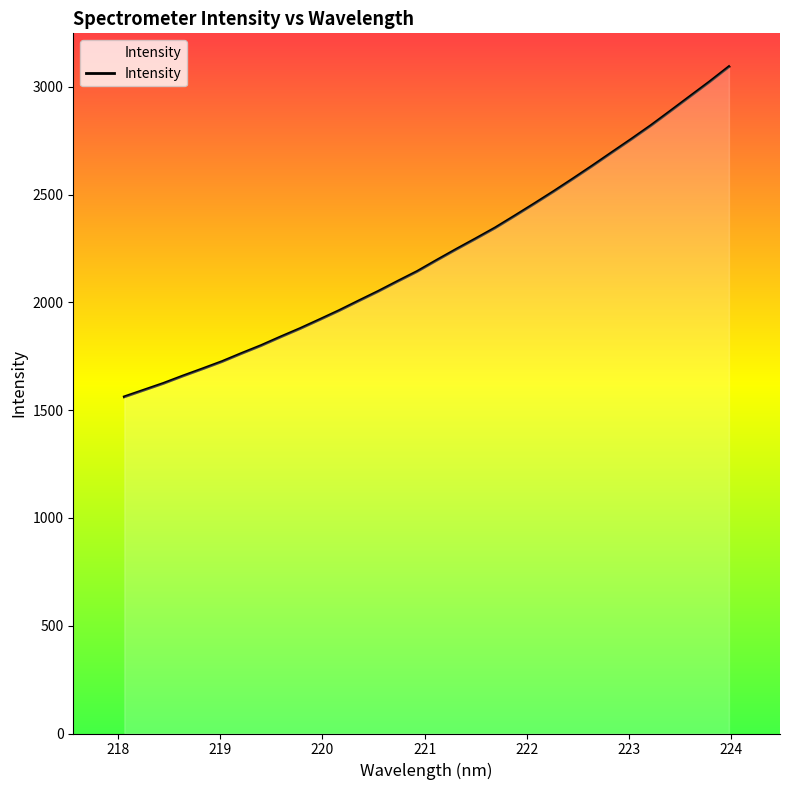

What is the minimum value shown in the chart?

1562.4